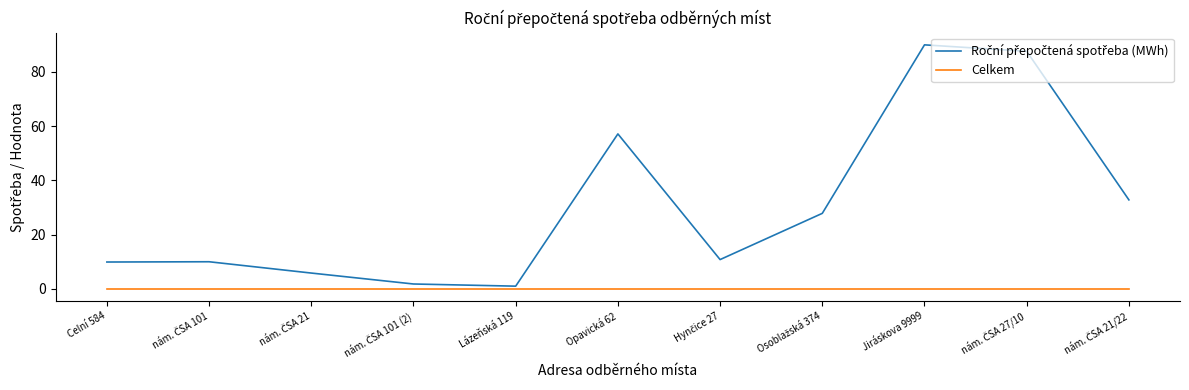

The Celkem series shows 0.0 at Opavická 62. True or false?

True